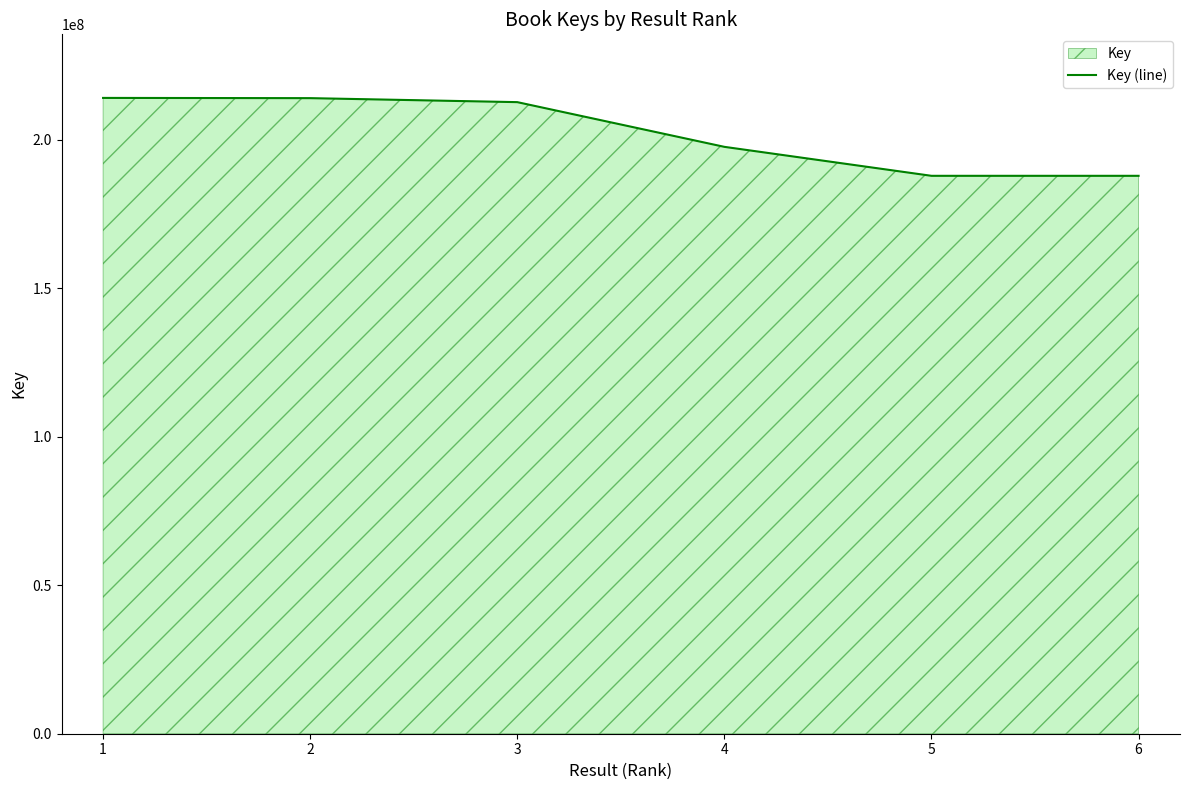

At which label does the data first exceed 212629743?

1